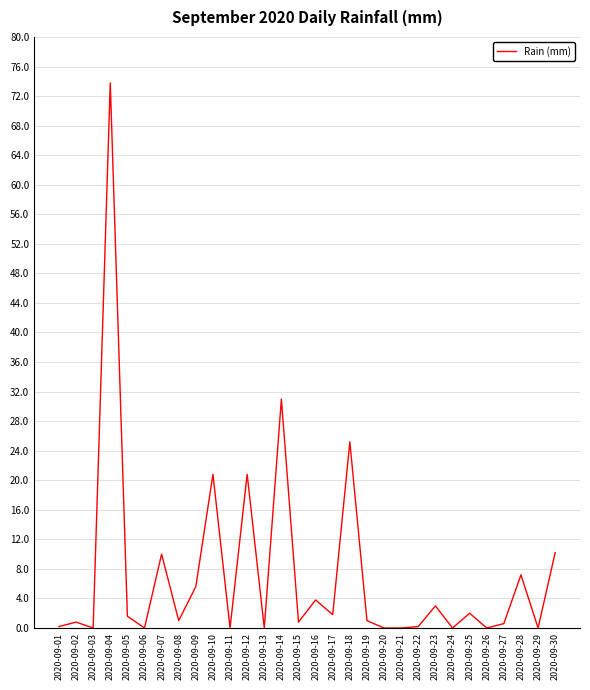

What is the ratio of the value at 2020-09-10 to the value at 2020-09-05?

13.0